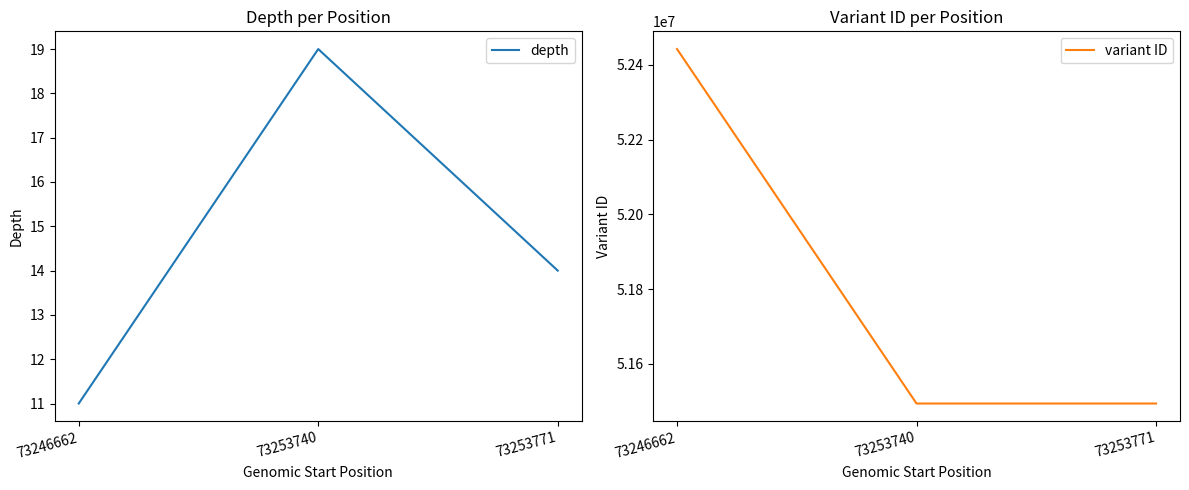

What is the difference between the maximum and minimum values in the depth series?

8